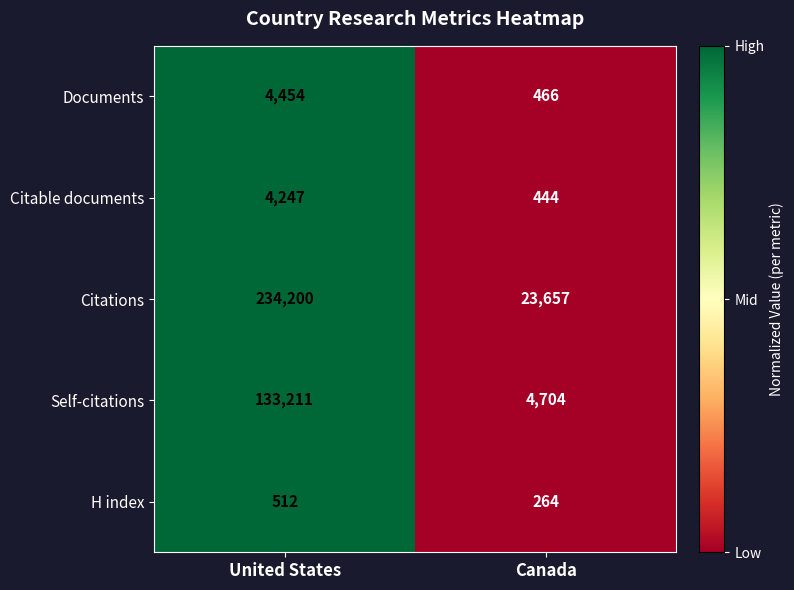

At which category does the chart reach its minimum across all series?

Canada